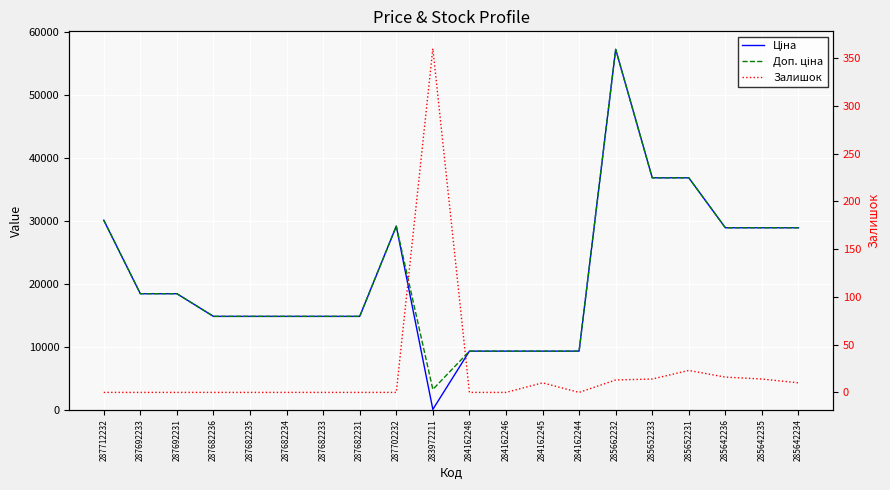

Reading left to right, transcribe all the data shown in this chart.

Ціна: 30102.8	18420.9	18420.9	14817.6	14817.6	14817.6	14817.6	14817.6	29152.3	32.0	9290.5	9290.5	9290.5	9290.5	57258.0	36841.8	36841.8	28901.7	28901.7	28901.7
Доп. ціна: 30102.8	18420.9	18420.9	14817.6	14817.6	14817.6	14817.6	14817.6	29152.3	3205.0	9290.5	9290.5	9290.5	9290.5	57258.0	36841.8	36841.8	28901.7	28901.7	28901.7
Залишок: 0.0	0.0	0.0	0.0	0.0	0.0	0.0	0.0	0.0	360.0	0.0	0.0	10.0	0.0	13.0	14.0	23.0	16.0	14.0	10.0